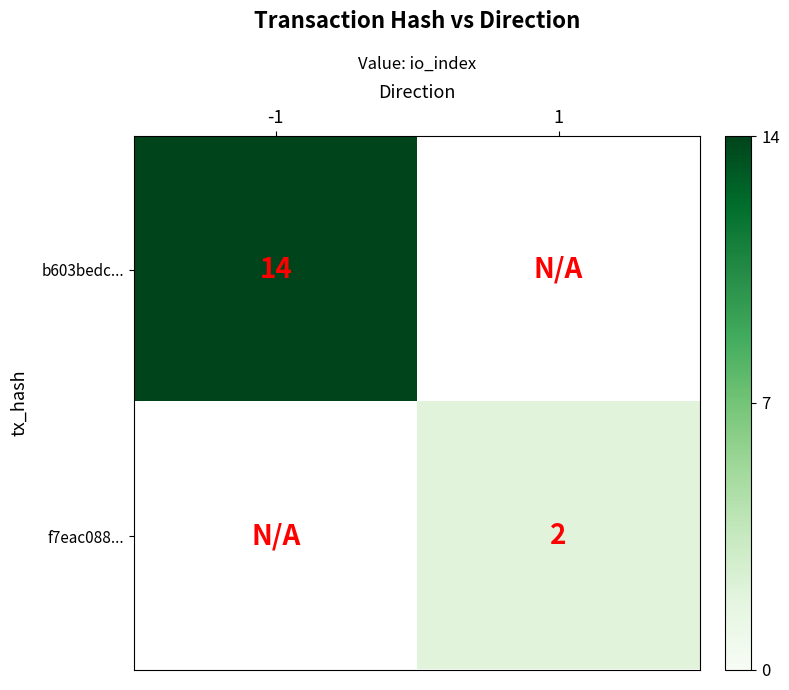

The value of f7eac088... at 1 is 2. True or false?

True